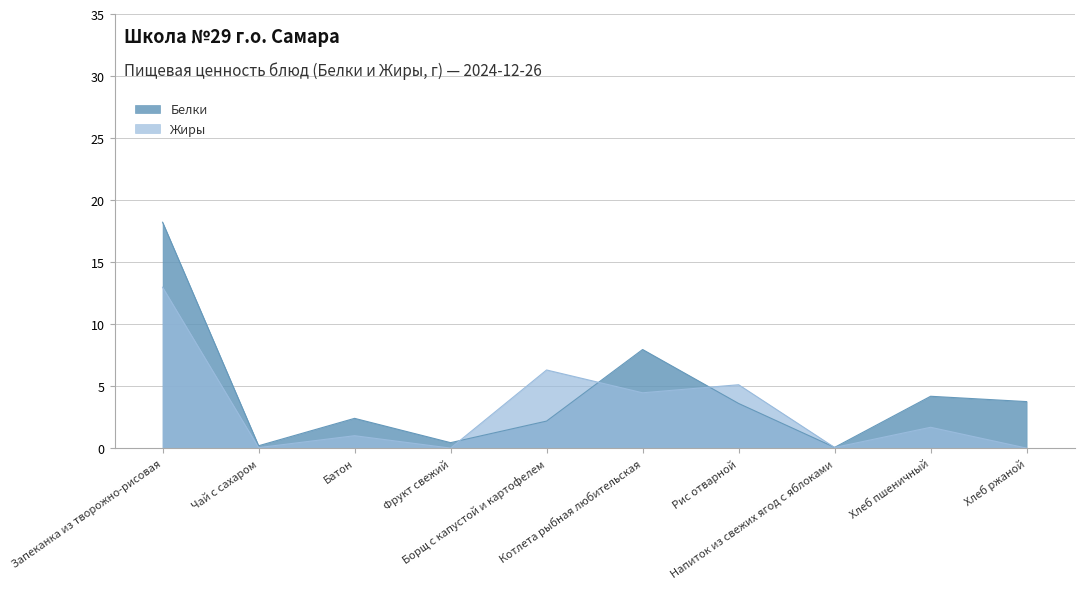

Reading left to right, transcribe all the data shown in this chart.

Жиры: 13.0	0.0	1.0	0.0	6.3	4.5	5.1	0.1	1.7	0.0
Белки: 18.2	0.2	2.4	0.4	2.2	8.0	3.6	0.1	4.2	3.8